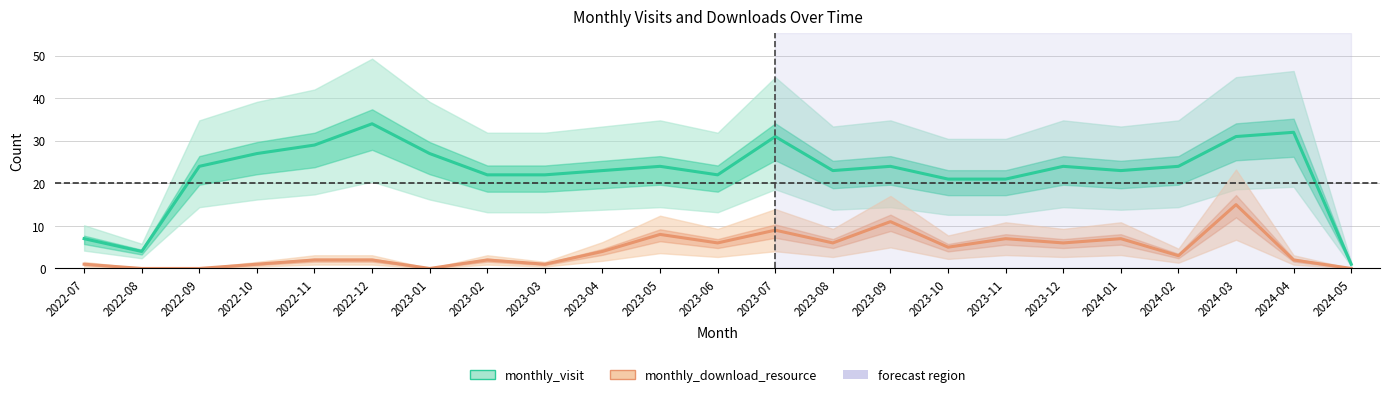

Which series has the largest range (max minus min)?

monthly_visit